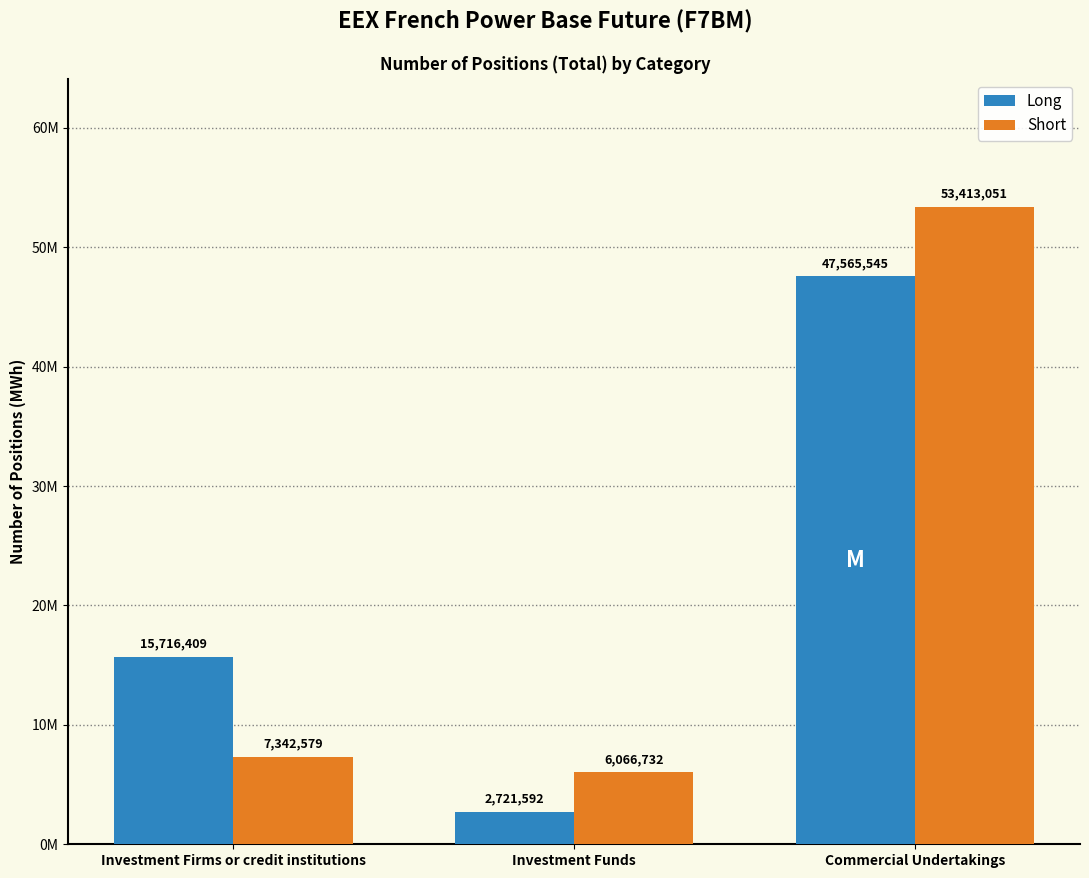

What are all the series names shown in the legend?

Long, Short